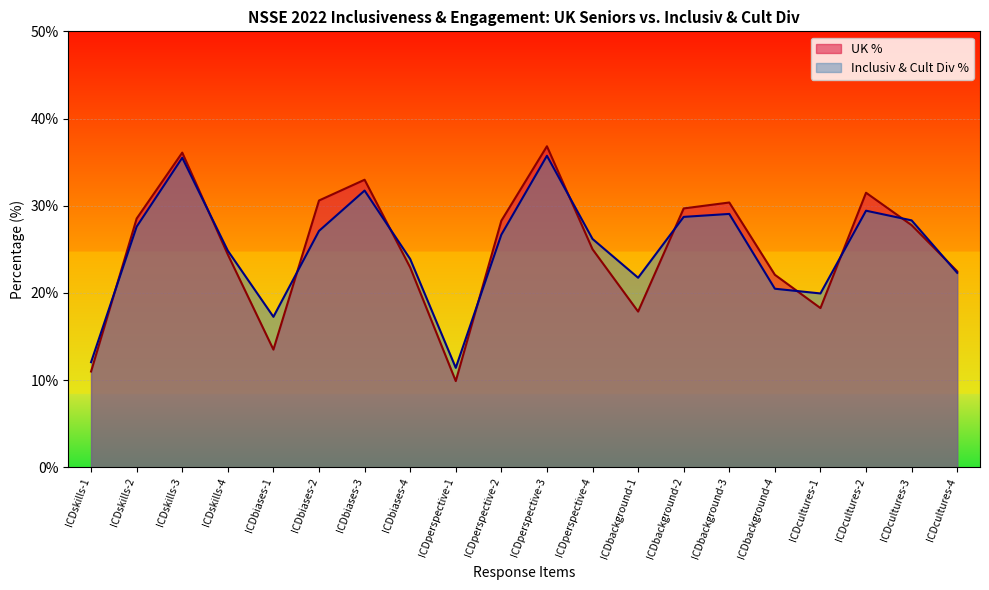

What is the spread (max minus min) of values at ICDbiases-4?

1.0